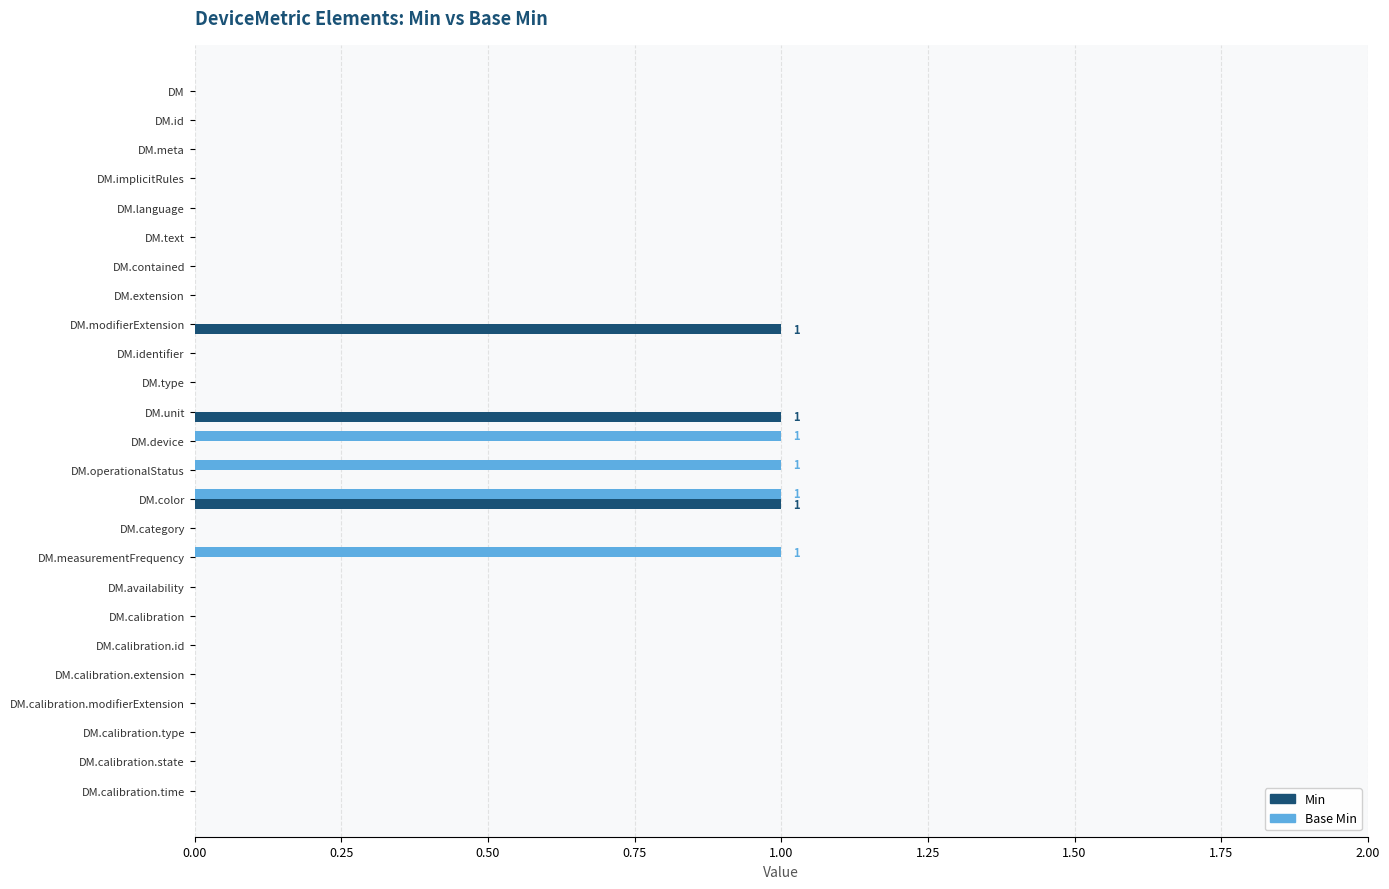

At which category is the sum across all series the highest?

DM.color